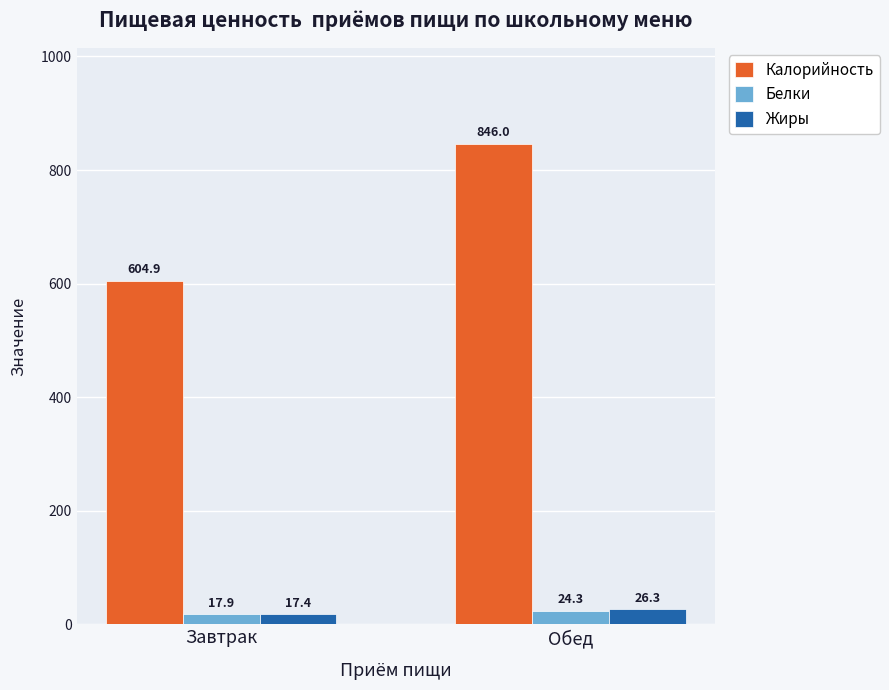

Which label corresponds to the smallest value in the chart?

Завтрак